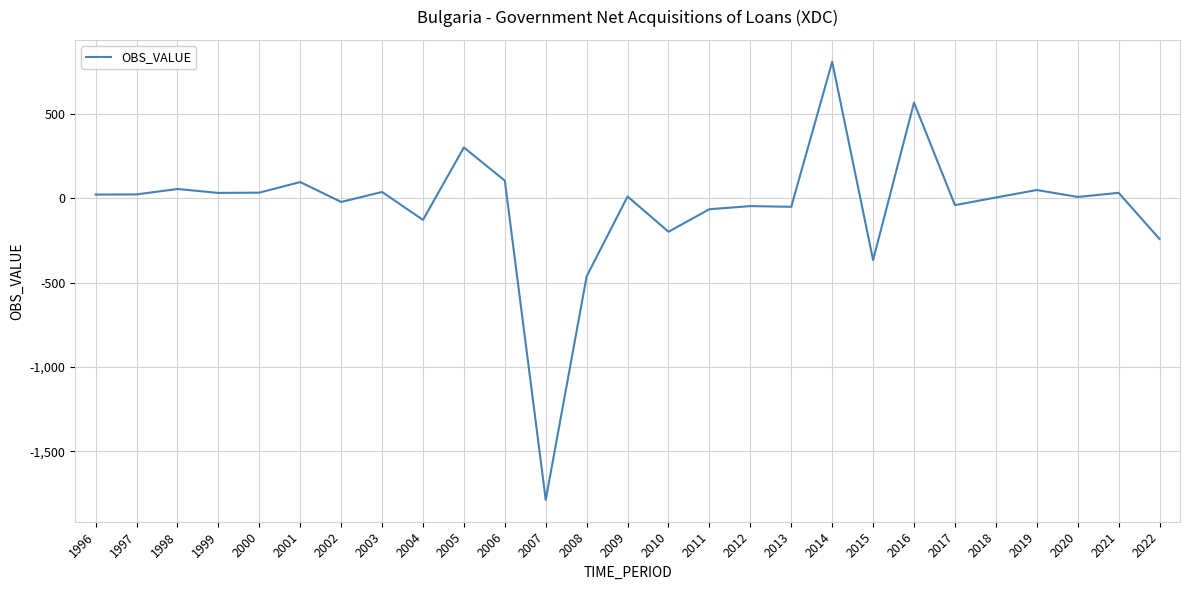

At which category does the data reach its first local peak?

1998